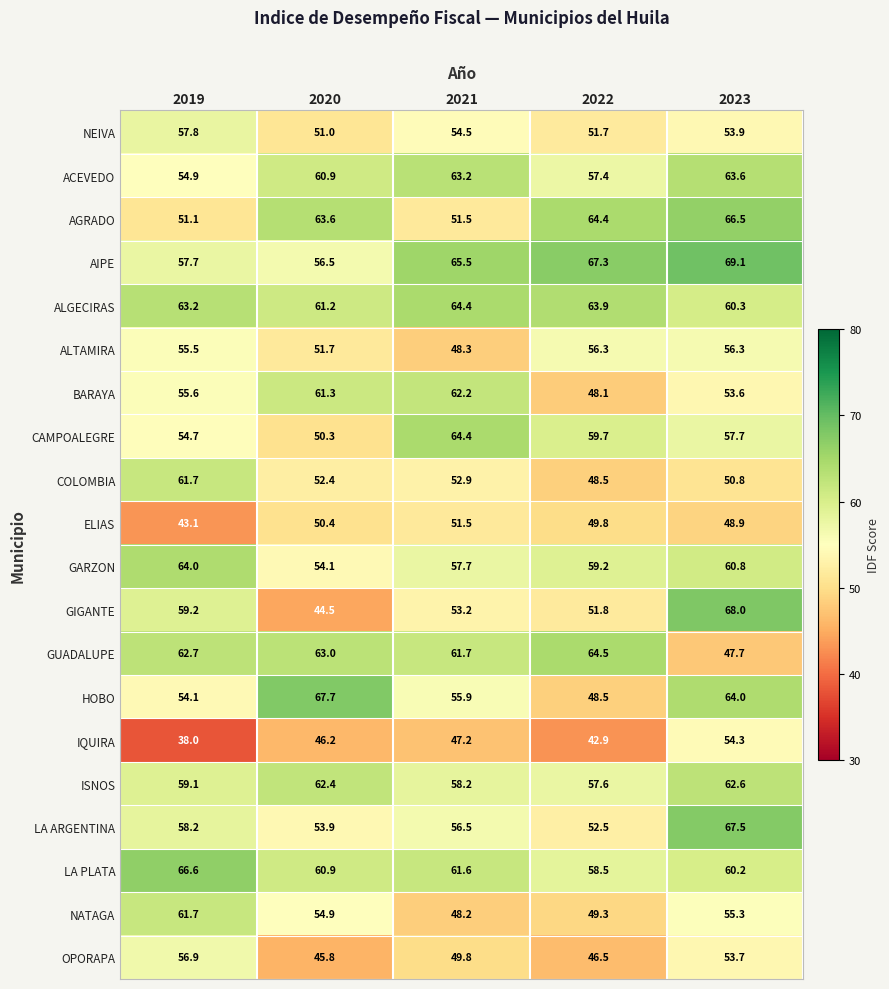

What is the difference between the LA ARGENTINA values at 2020 and 2023?

13.6